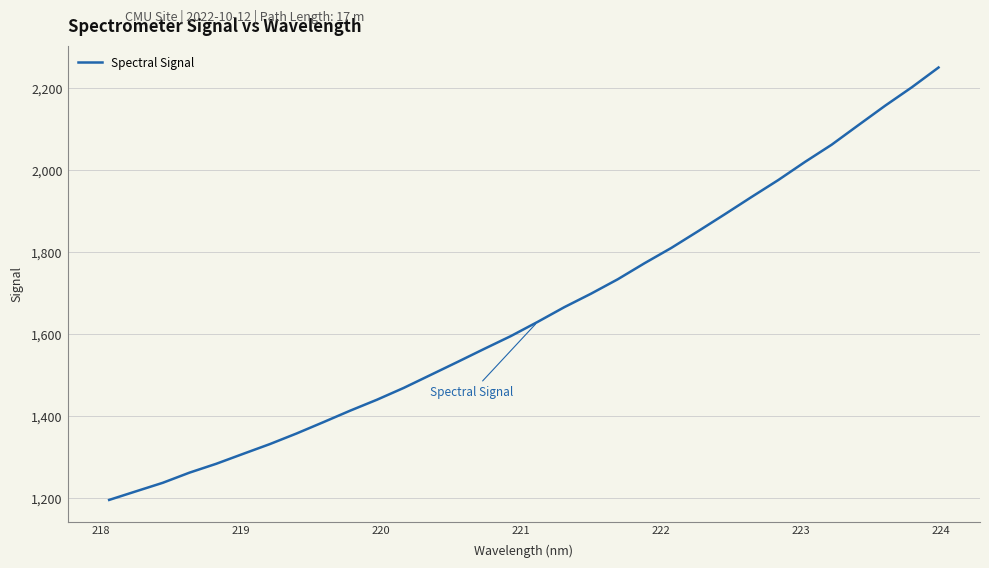

What is the difference between the maximum and second lowest values?

1033.9